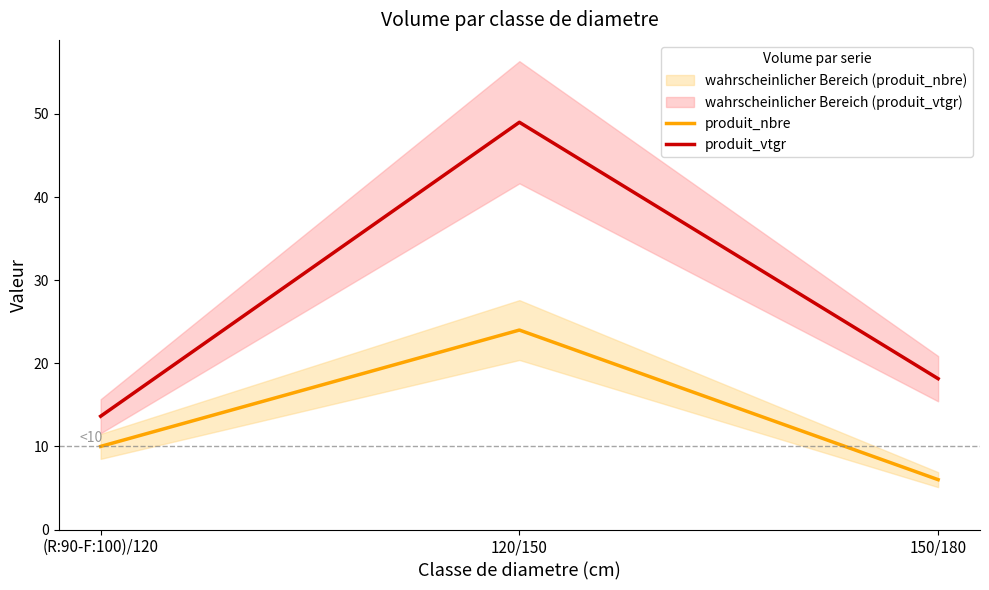

Is this an area chart (filled region under the line)?

No